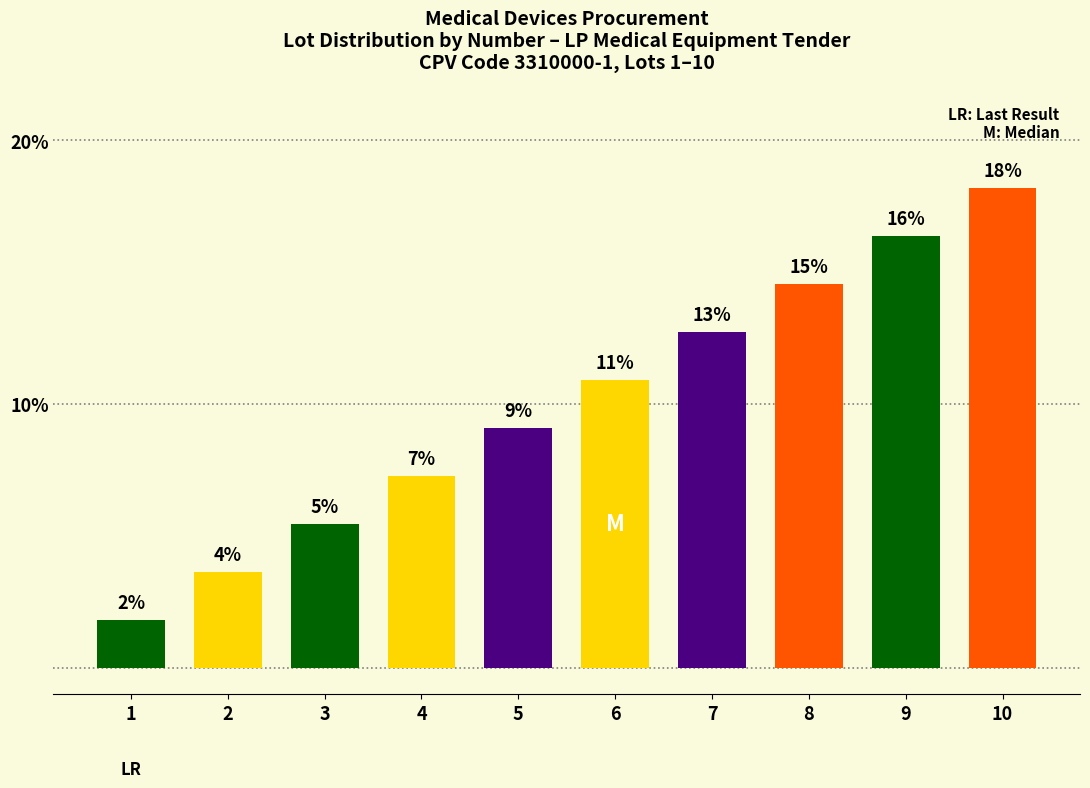

True or false: the data shows 7.3 at 4.

True